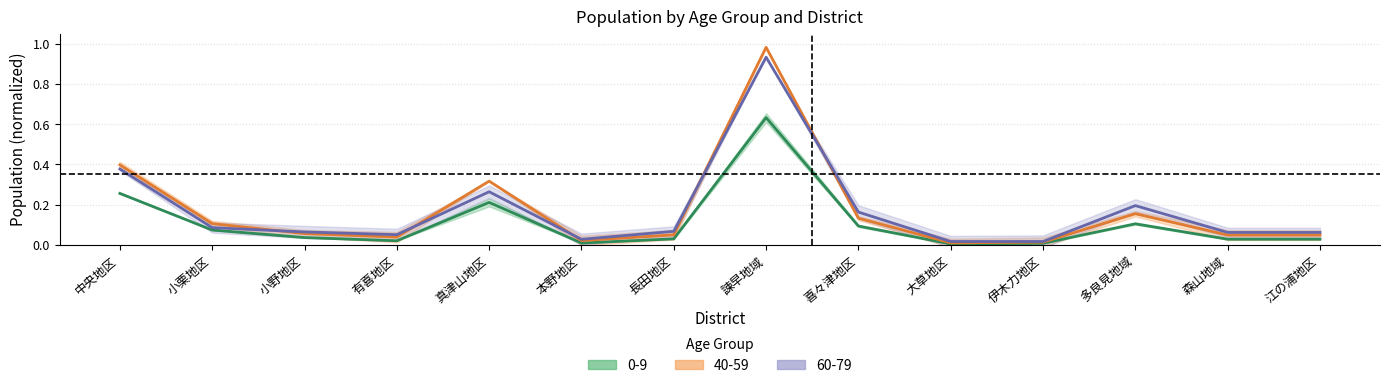

Is this an area chart (filled region under the line)?

No